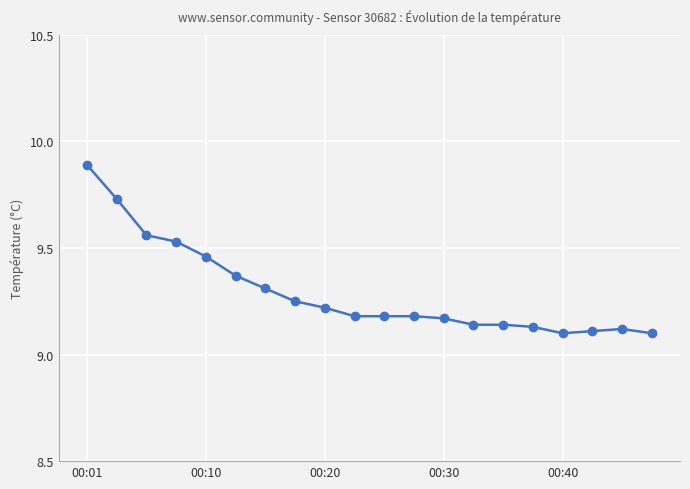

What is the greatest value displayed?

9.9